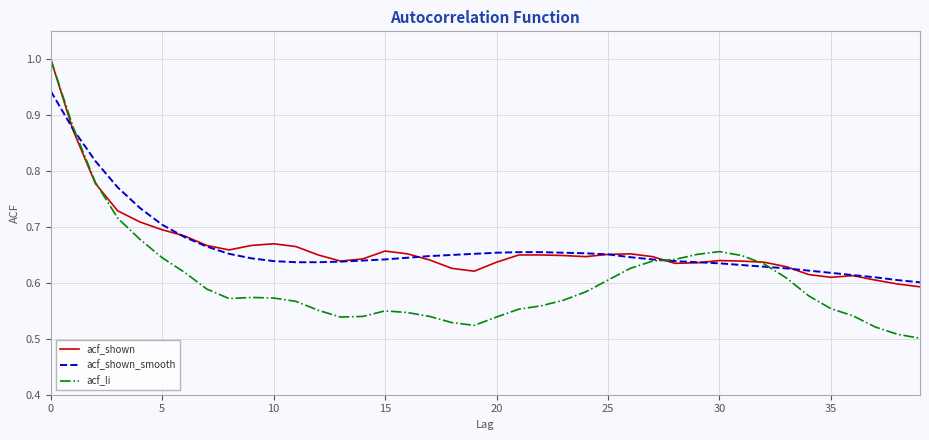

Which series has the largest range (max minus min)?

acf_li